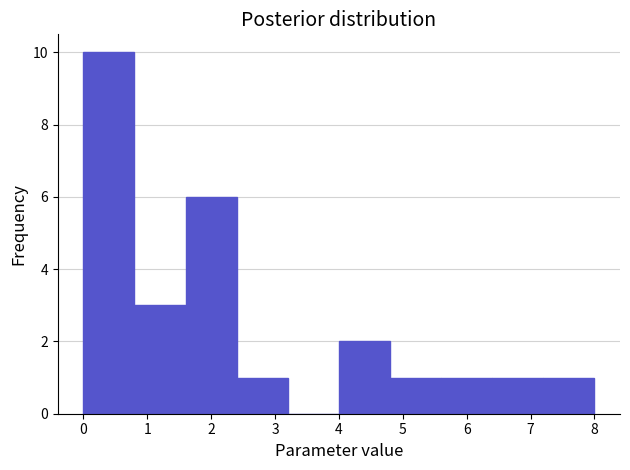

How tall is the bar that spans 7.2 to 8.0 on the x-axis? The values are not printed on the chart, so give them approximately, as read against the axis.

1